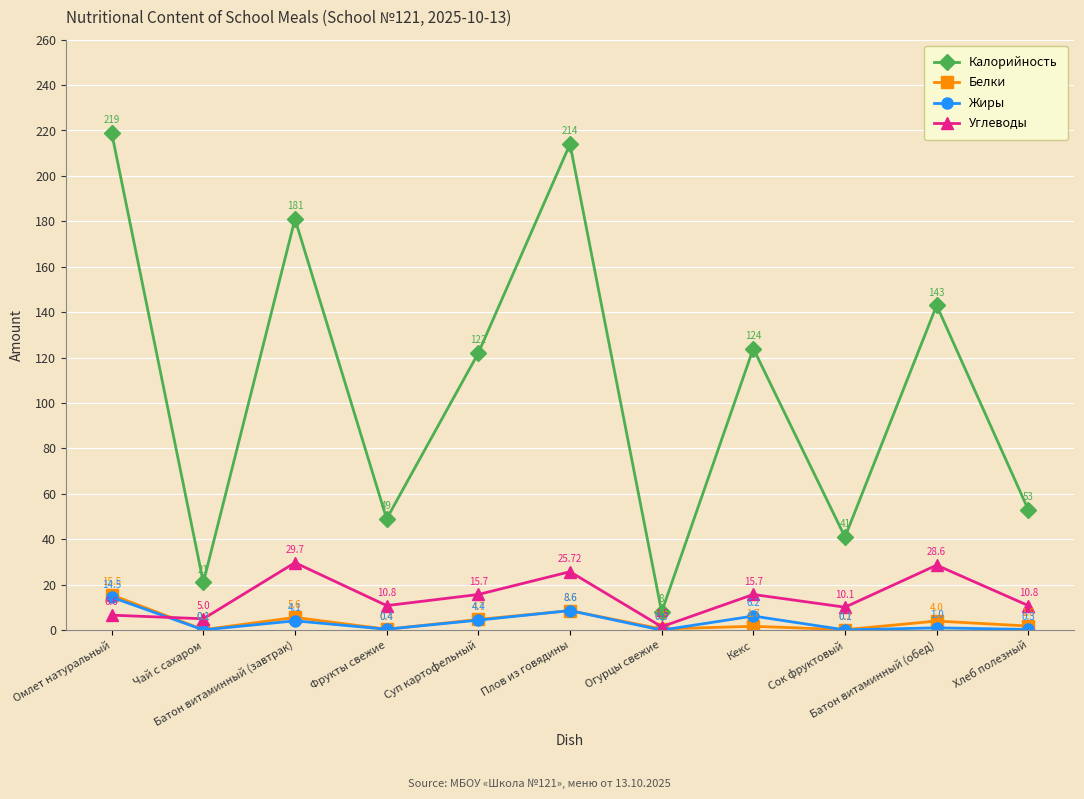

What are all the series names shown in the legend?

Калорийность, Белки, Жиры, Углеводы